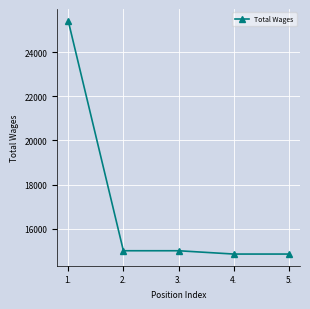

Reading right to left, list all the values displayed in this chart.

14850	14850	15000	15000	25428